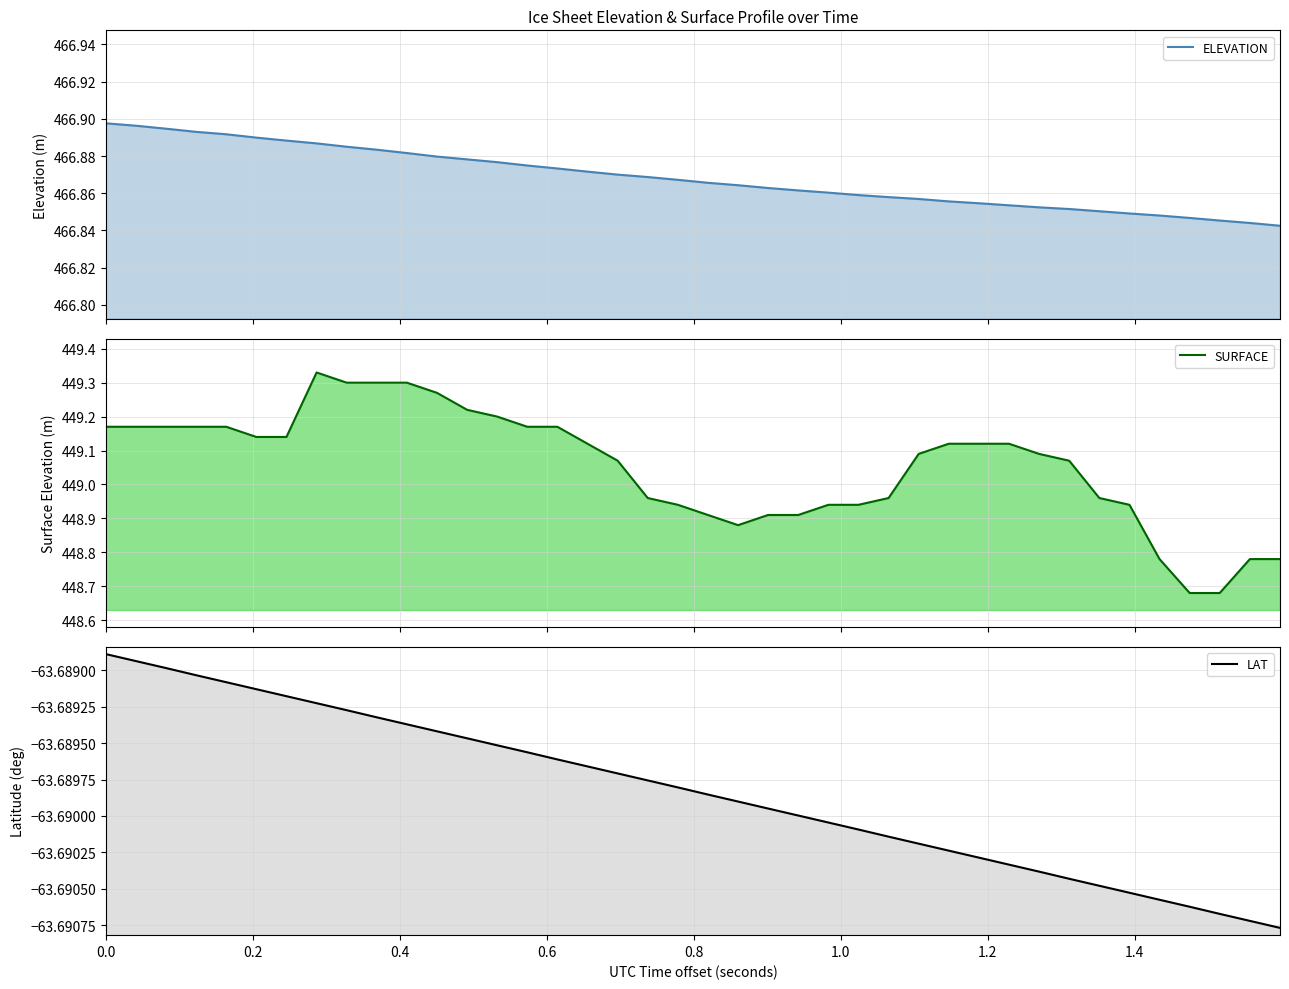

What is the total value across all series at 0.0?

852.4